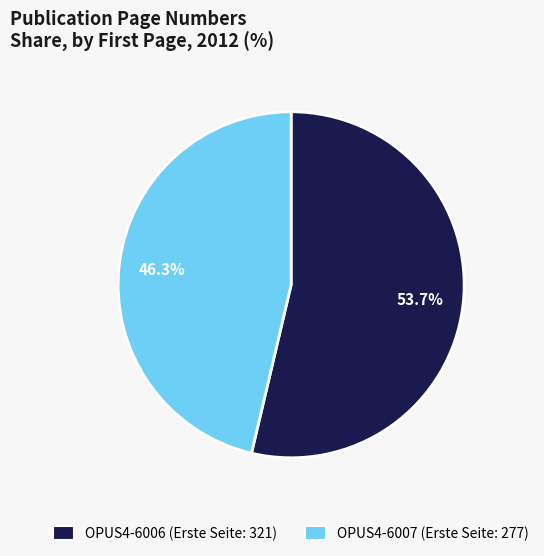

Is there any slice that represents more than half of the pie?

Yes